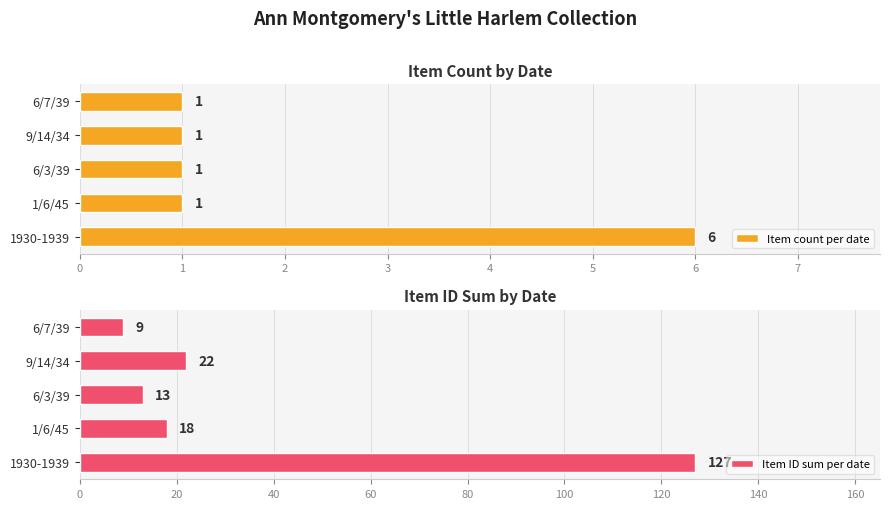

At how many categories does at least one series exceed 99?

1